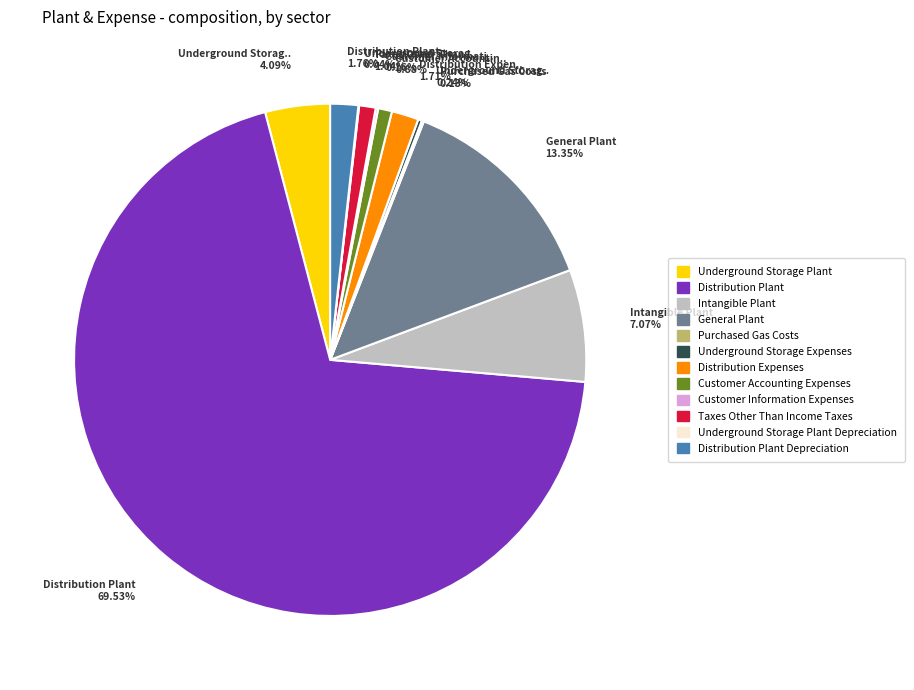

What is the ratio of the value at Intangible Plant to the value at Underground Storage Plant?

1.7